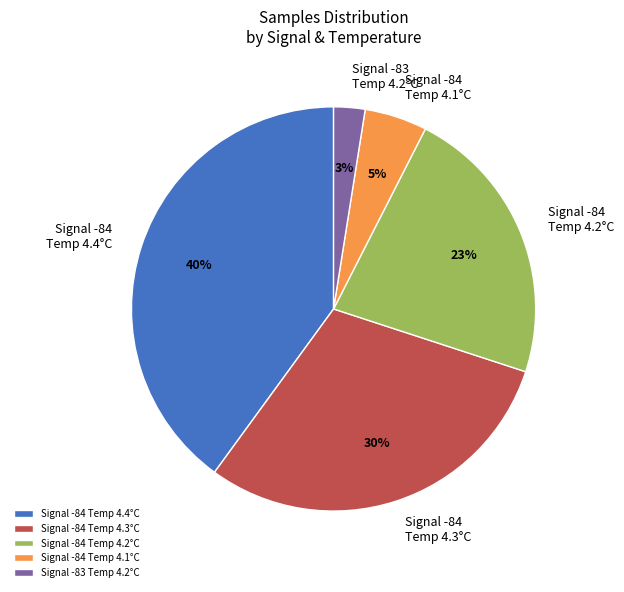

Is there a majority slice in this chart?

No